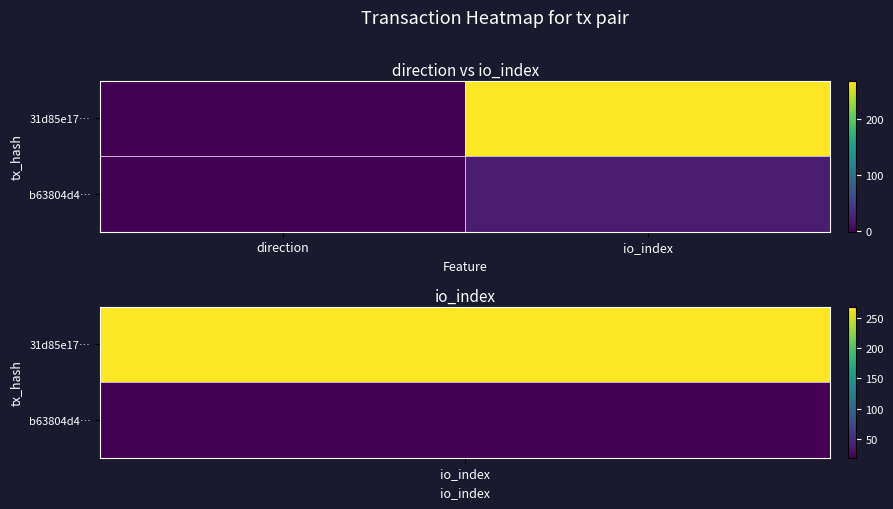

Reading left to right, transcribe all the data shown in this chart.

31d85e17…: direction=-1	io_index=268
b63804d4…: direction=1	io_index=20